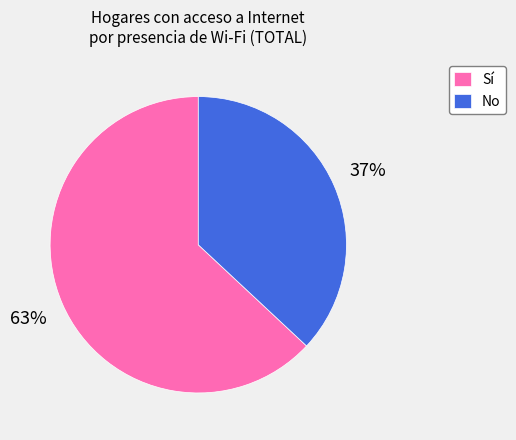

Is it true that Sí is 56% of the pie?

False